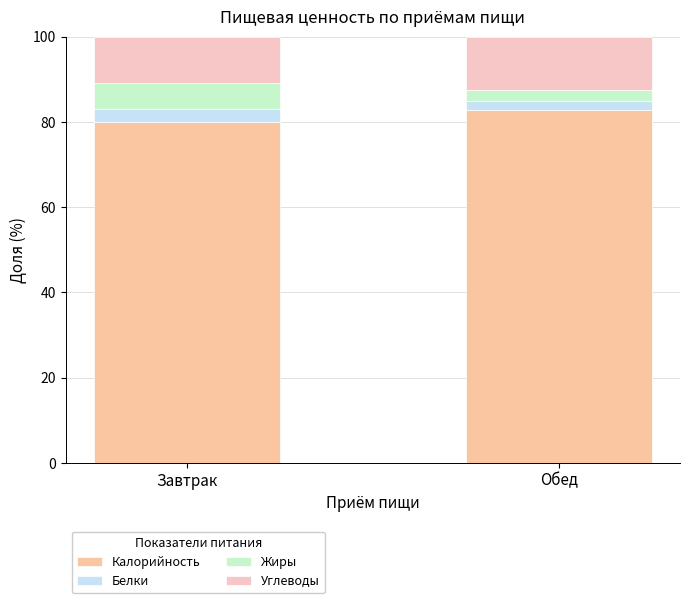

List the labels in order of Углеводы value, smallest first.

Завтрак, Обед